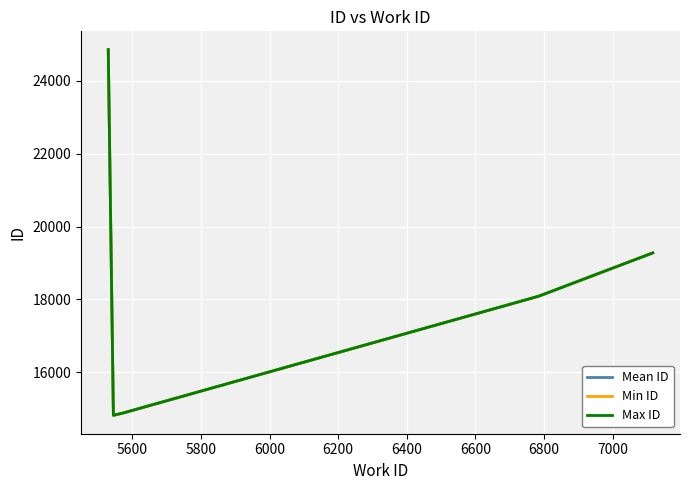

What is the minimum value shown in the chart?

14820.0